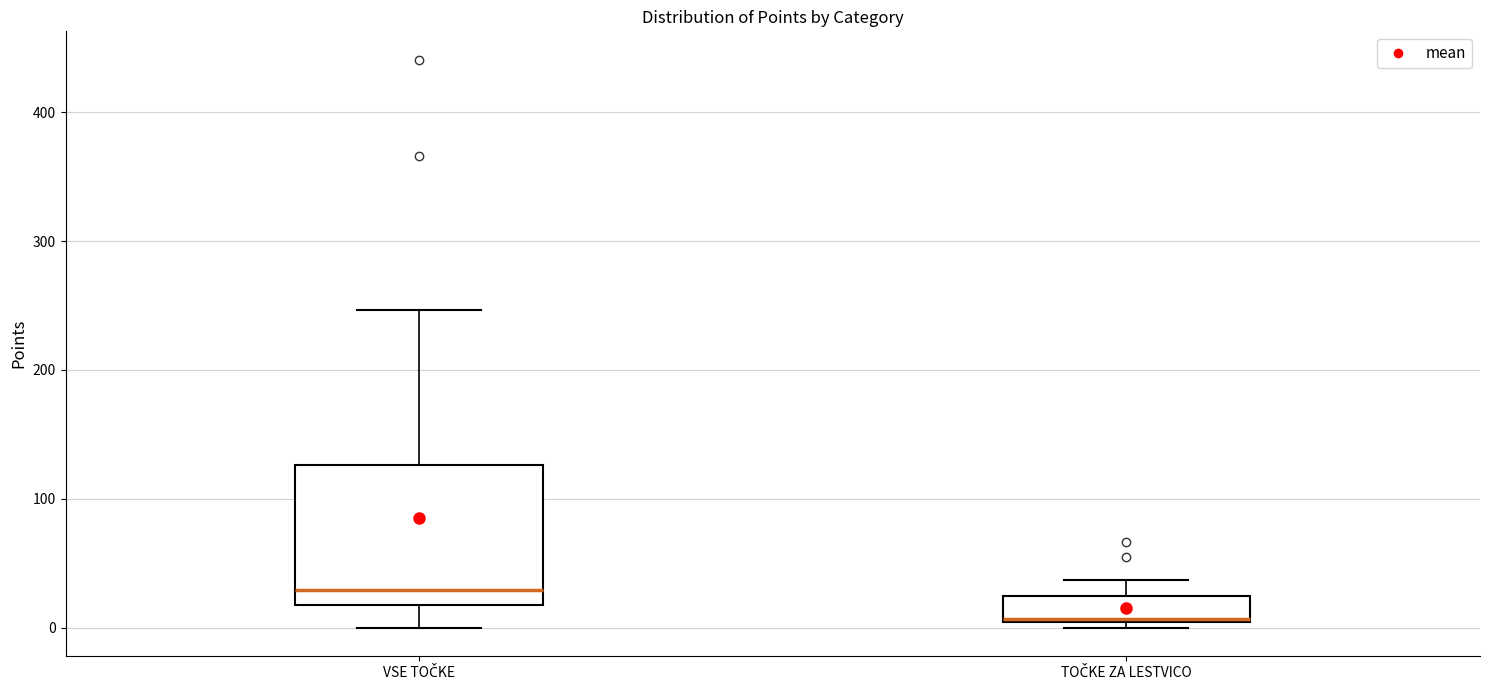

Reading left to right, transcribe this box plot: for each box, give where its median line is, the range the box spans, and where its two whiskers end, as read against the y-axis. The values are not printed on the chart, so give them approximately, as read against the axis.

VSE TOČKE: median 30, box 20 to 130, whiskers 0 to 250
TOČKE ZA LESTVICO: median 10, box 0 to 20, whiskers 0 (just below the box's lower edge) to 40